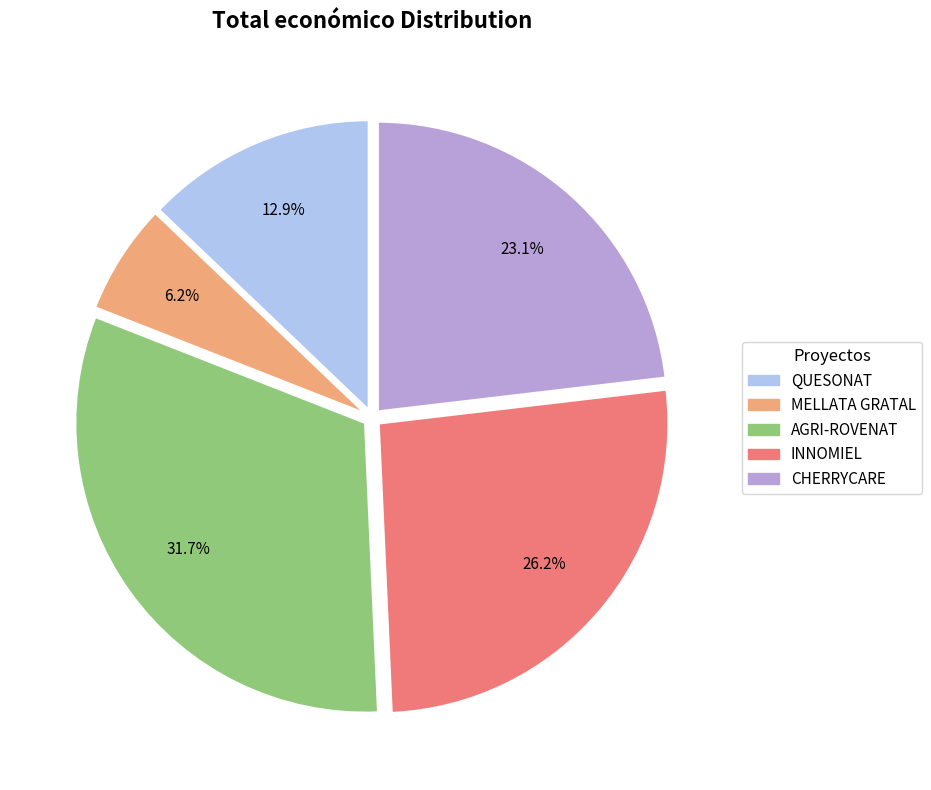

To the nearest percent, what is the average slice percentage?

20%